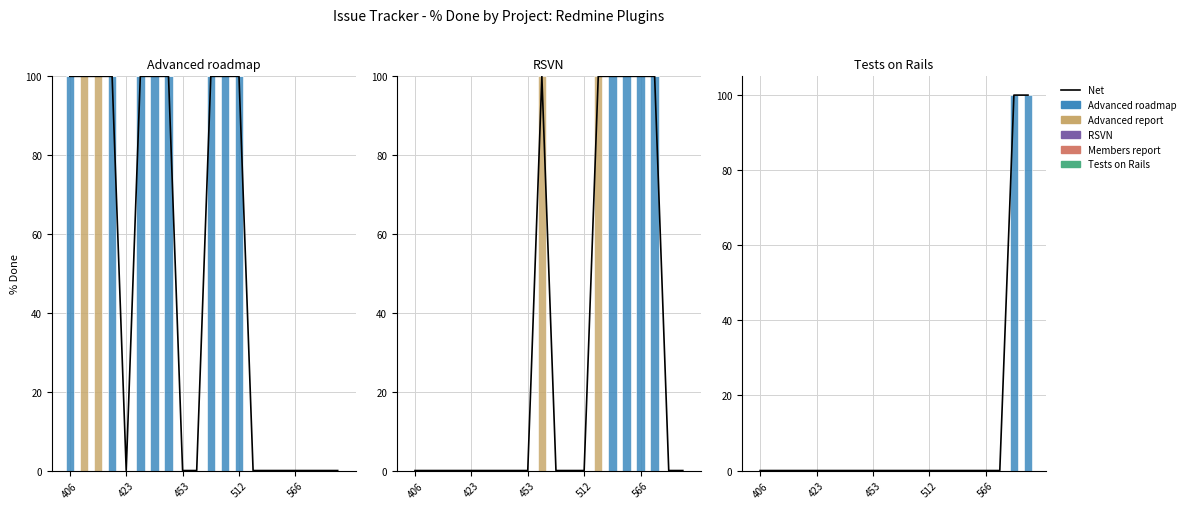

What is the greatest value displayed?

100